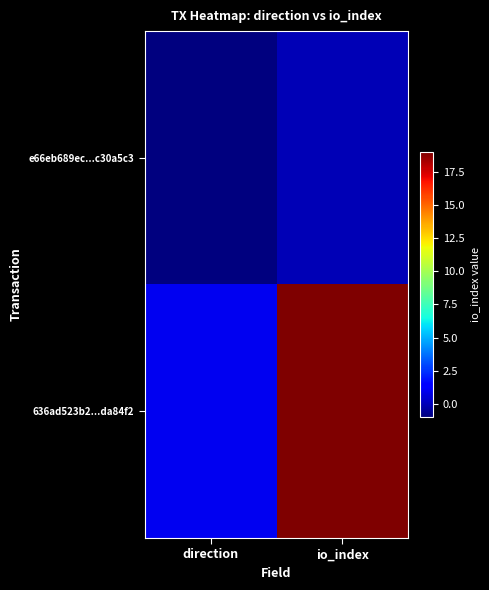

At direction, list the series in order from smallest to largest.

e66eb689ec...c30a5c3, 636ad523b2...da84f2